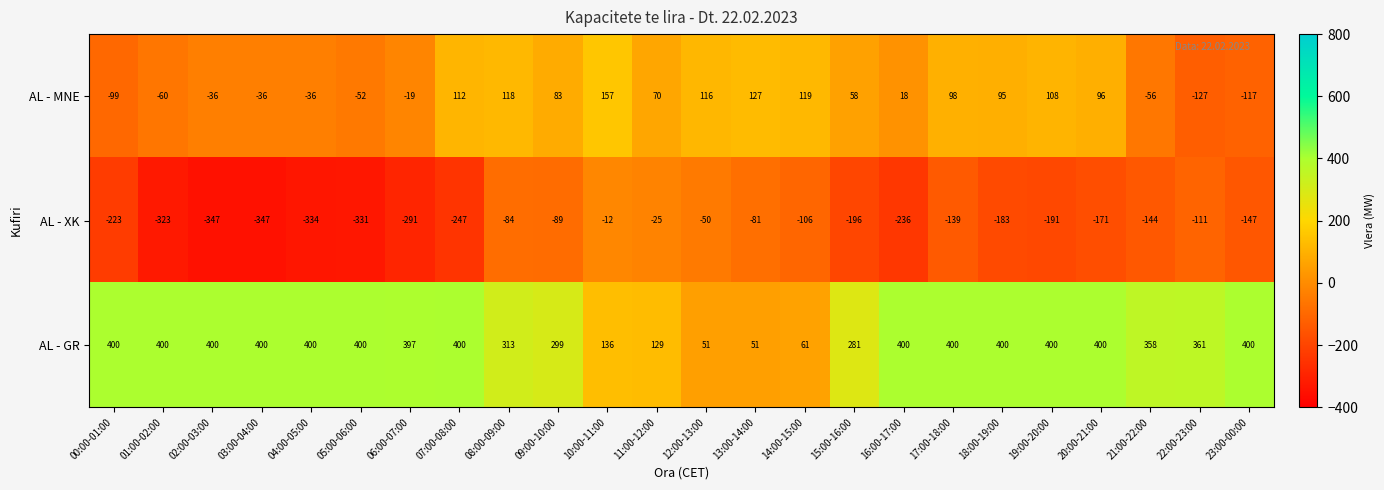

What is the maximum value shown in the chart?

400